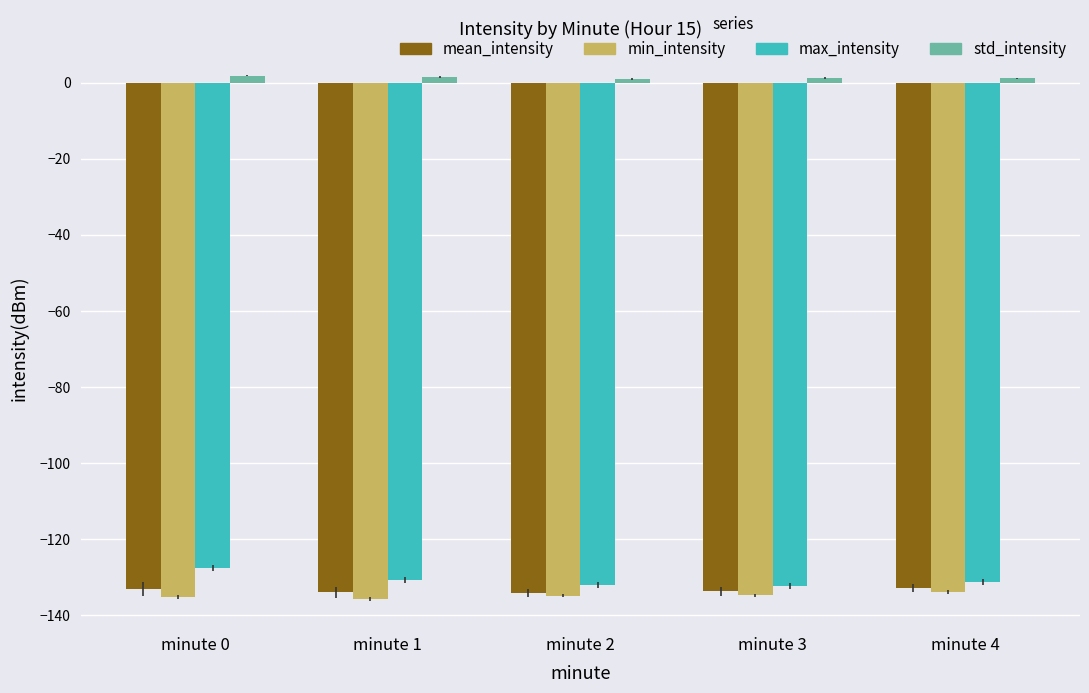

Is it true that max_intensity equals -131.3 at minute 4?

True